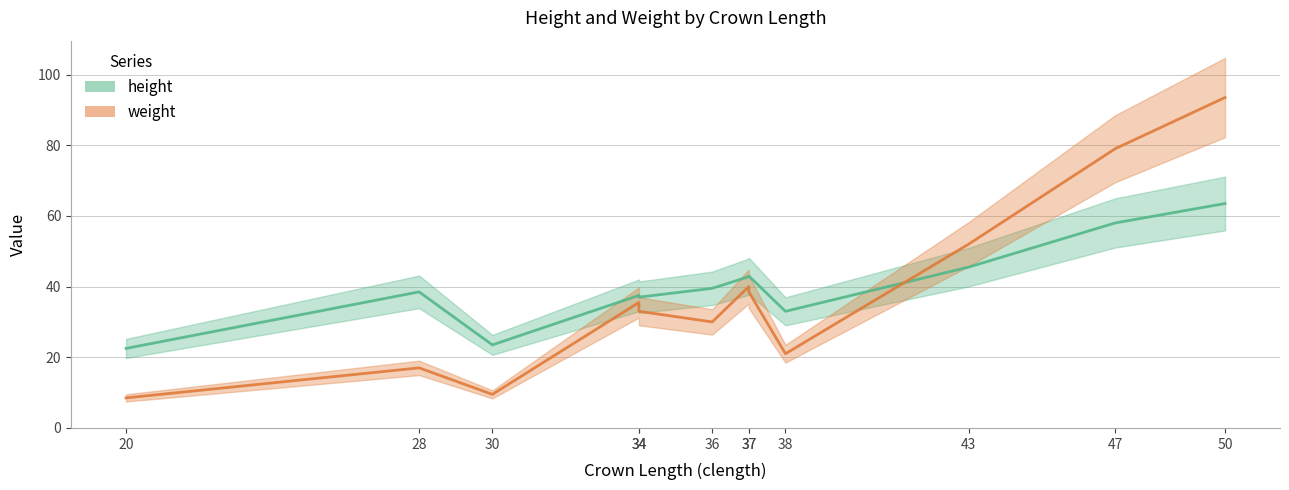

List the series in order of their overall mean, lowest first.

weight, height